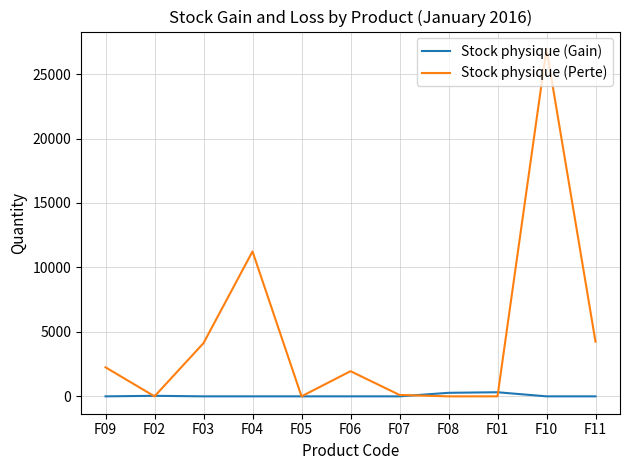

At which category is the sum across all series the highest?

F10